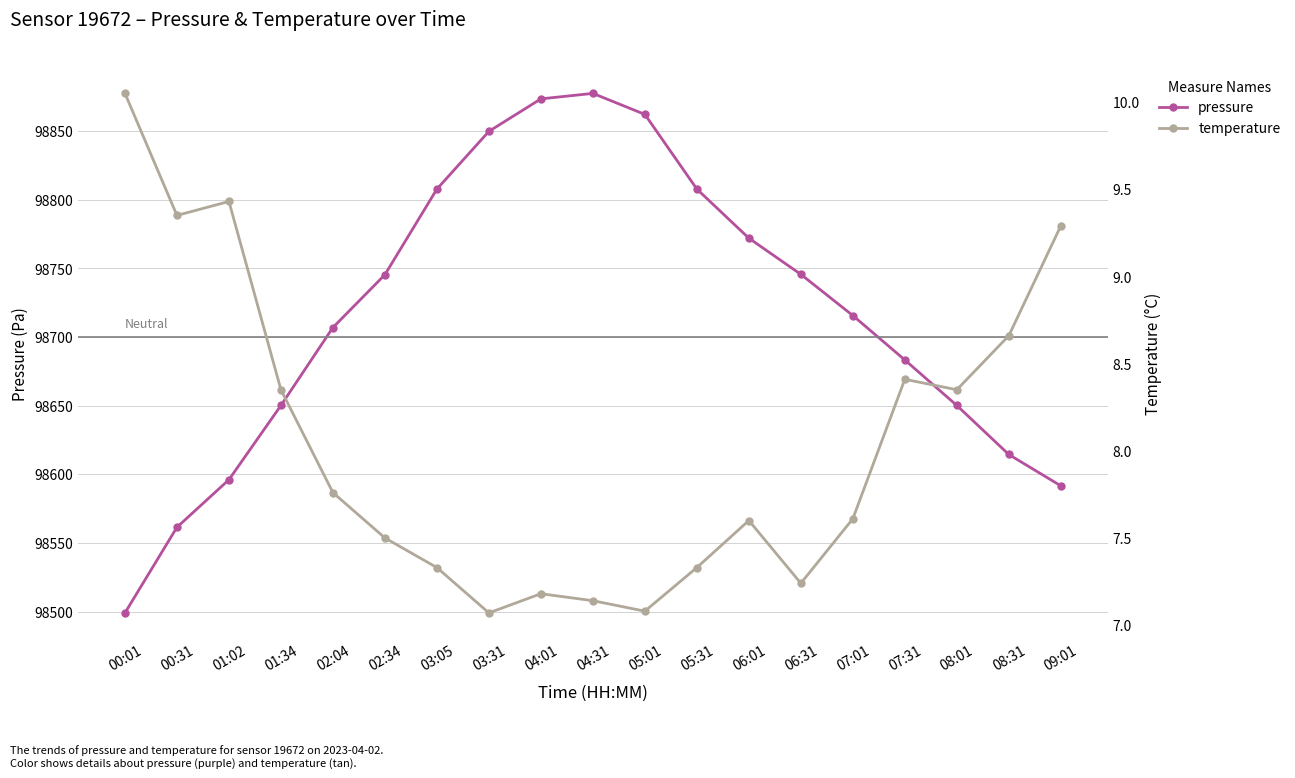

Is it true that pressure equals 98849.8 at 03:31?

True